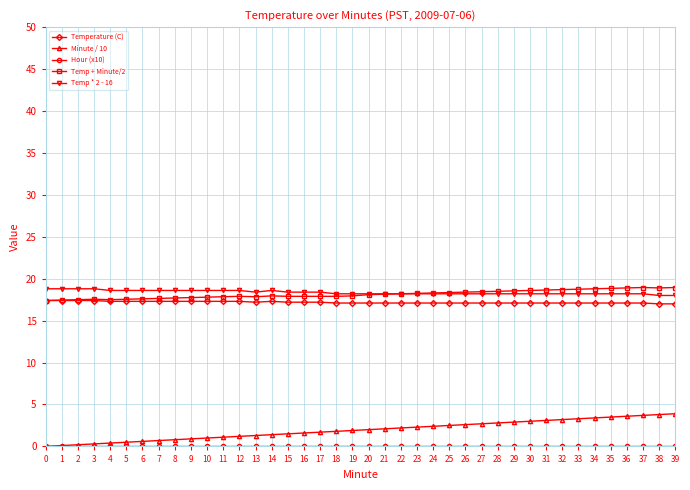

What is the difference between the Temp * 2 - 16 values at 6 and 20?

0.4